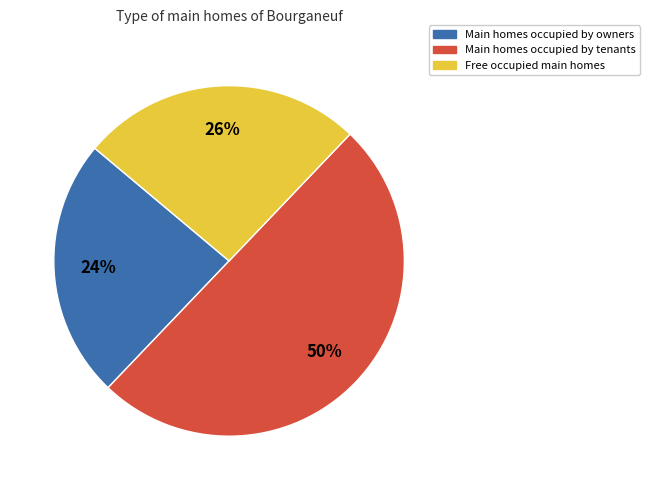

To the nearest percent, what is the average slice percentage?

33%